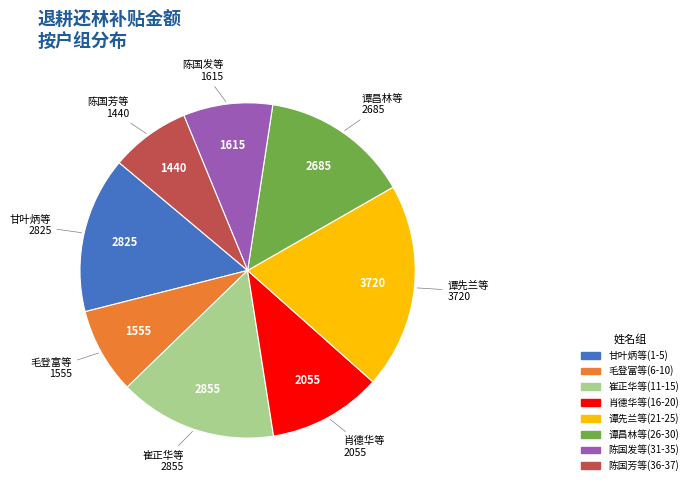

Is there any slice that represents more than half of the pie?

No